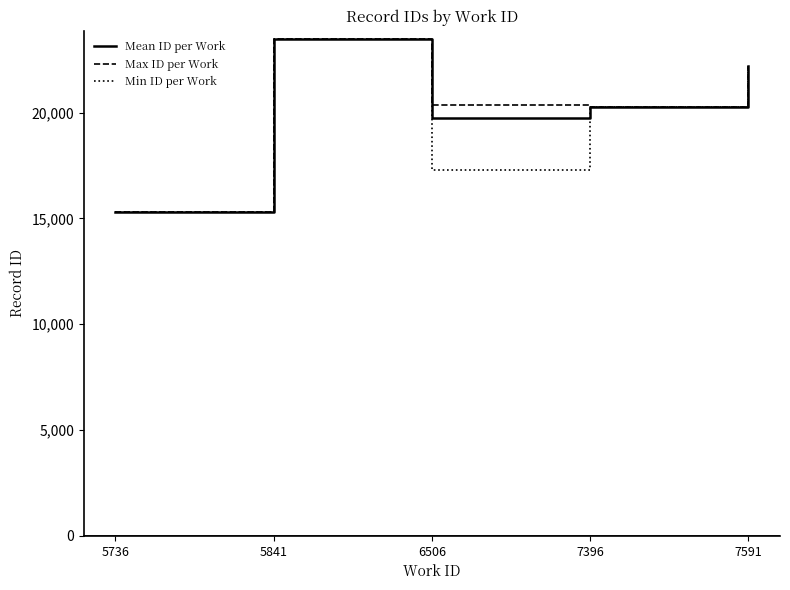

At which category is the sum across all series the highest?

5841